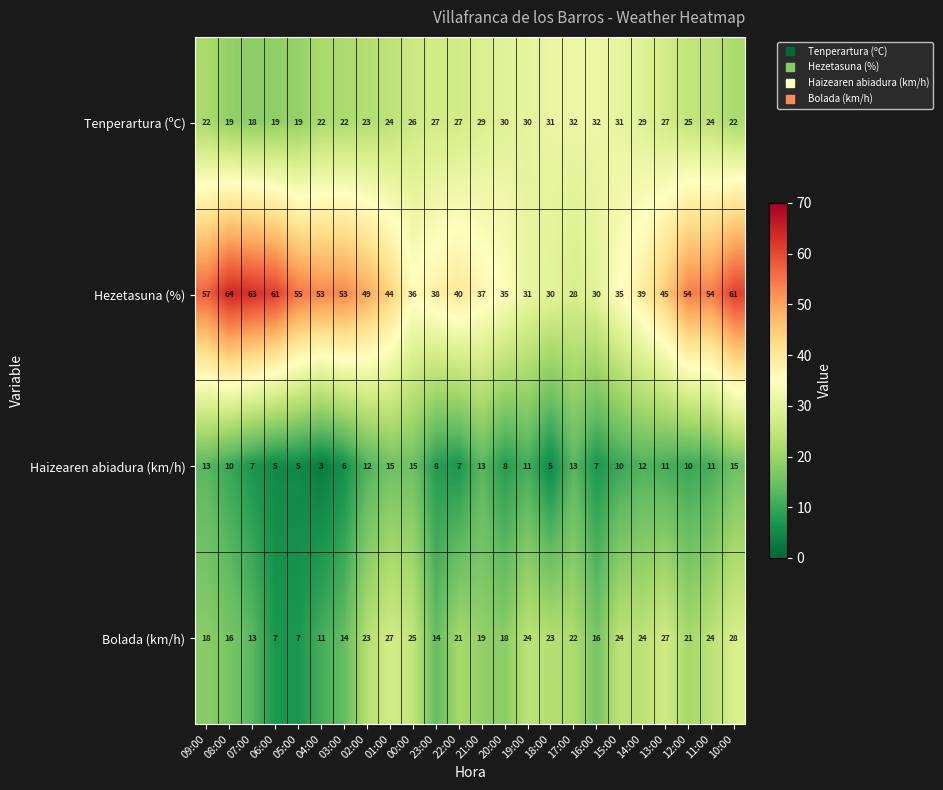

Which series changed the most between 14:00 and 12:00?

Hezetasuna (%)